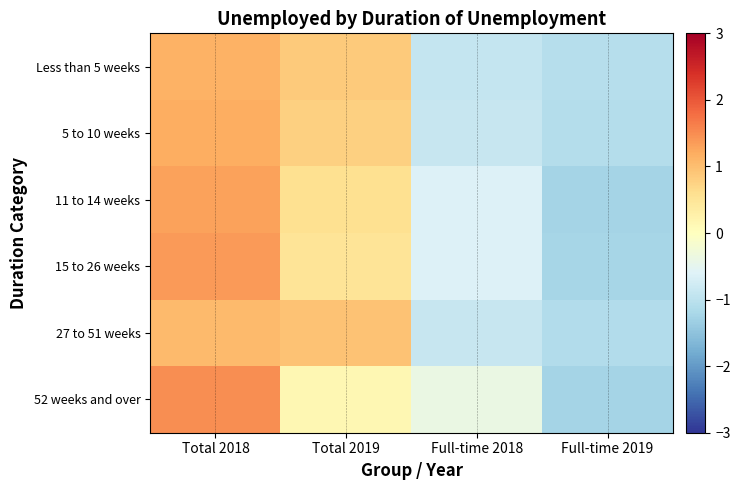

List the series in order of their peak value, lowest first.

27 to 51 weeks, Less than 5 weeks, 5 to 10 weeks, 11 to 14 weeks, 15 to 26 weeks, 52 weeks and over